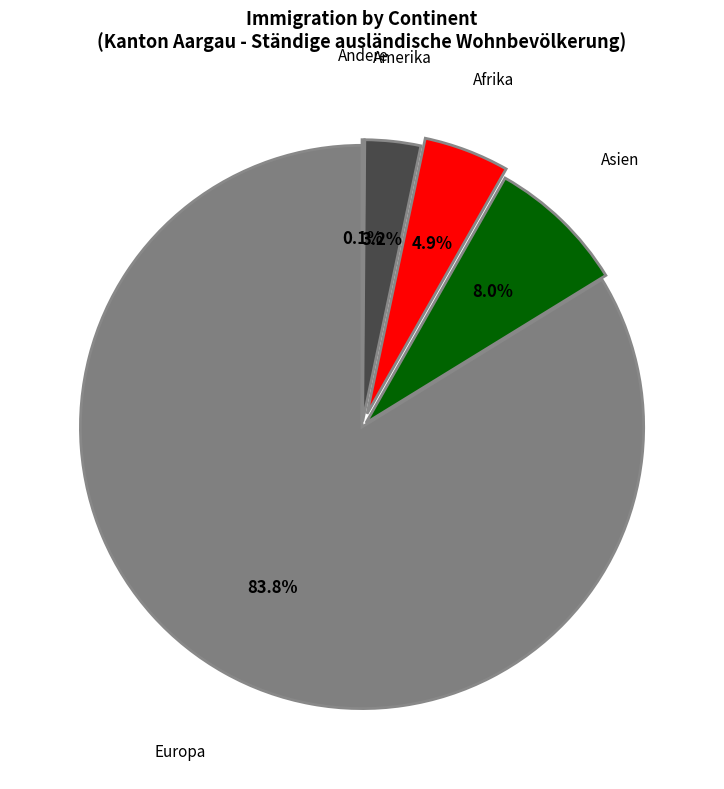

Is there a majority slice in this chart?

Yes